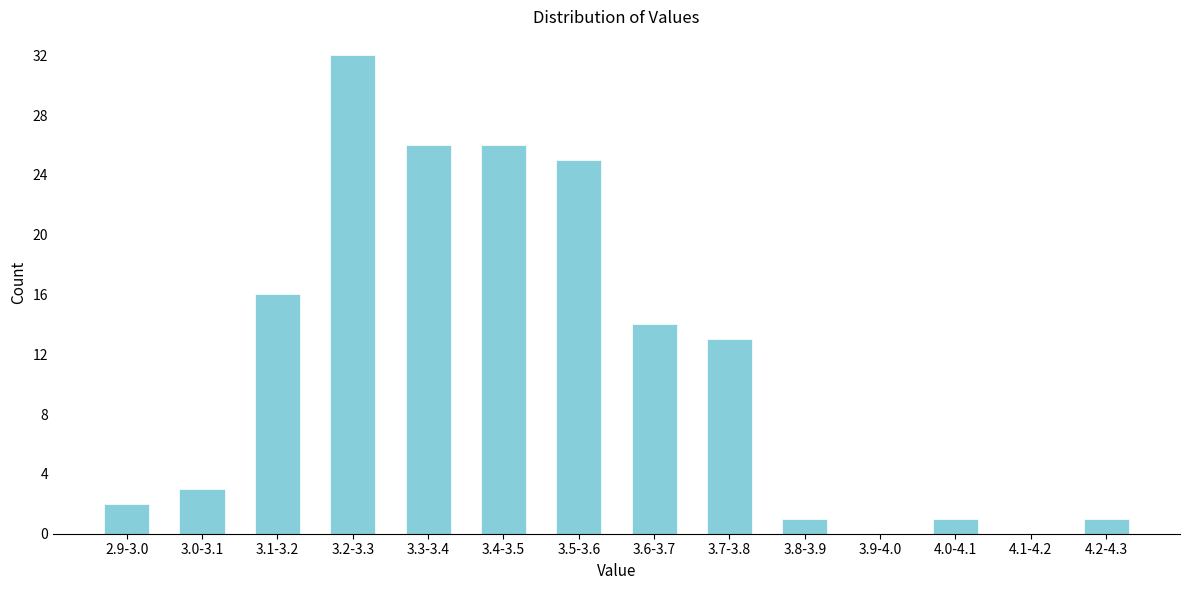

Reading left to right, list all the values displayed in this chart.

2.9-3.0=2	3.0-3.1=3	3.1-3.2=16	3.2-3.3=32	3.3-3.4=26	3.4-3.5=26	3.5-3.6=25	3.6-3.7=14	3.7-3.8=13	3.8-3.9=1	3.9-4.0=0	4.0-4.1=1	4.1-4.2=0	4.2-4.3=1